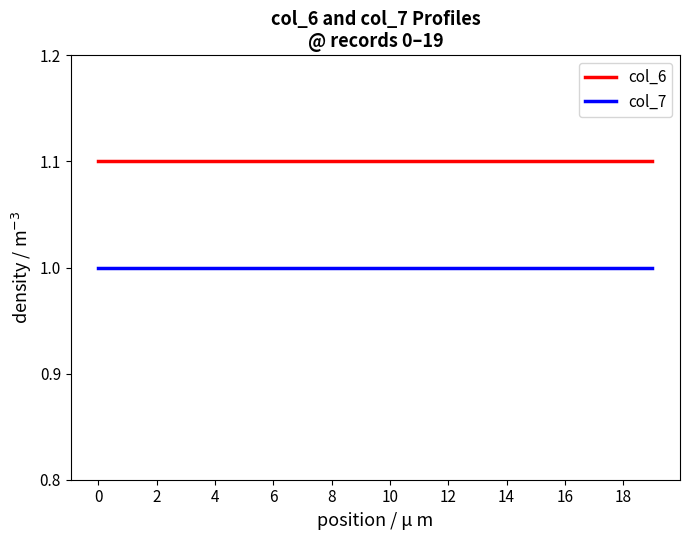

True or false: col_7 and col_6 intersect in this chart.

False